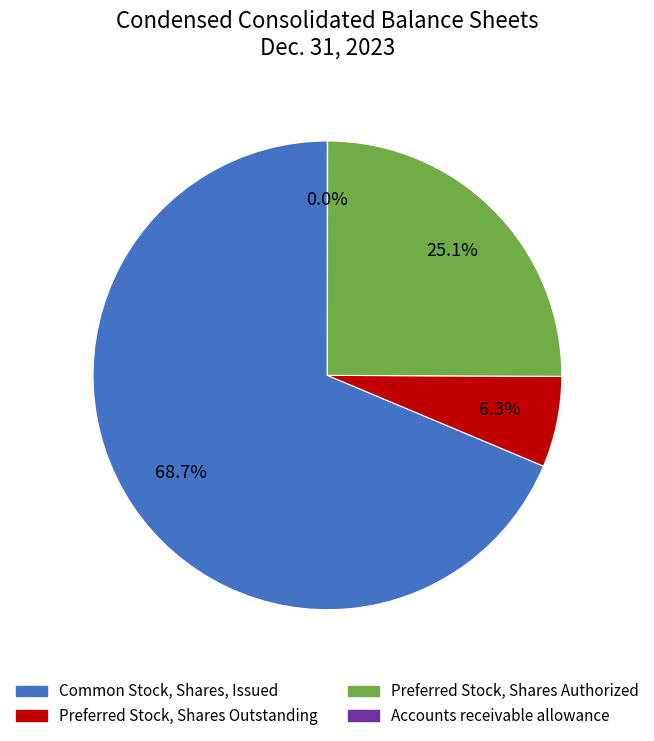

Is there any slice that represents more than half of the pie?

Yes